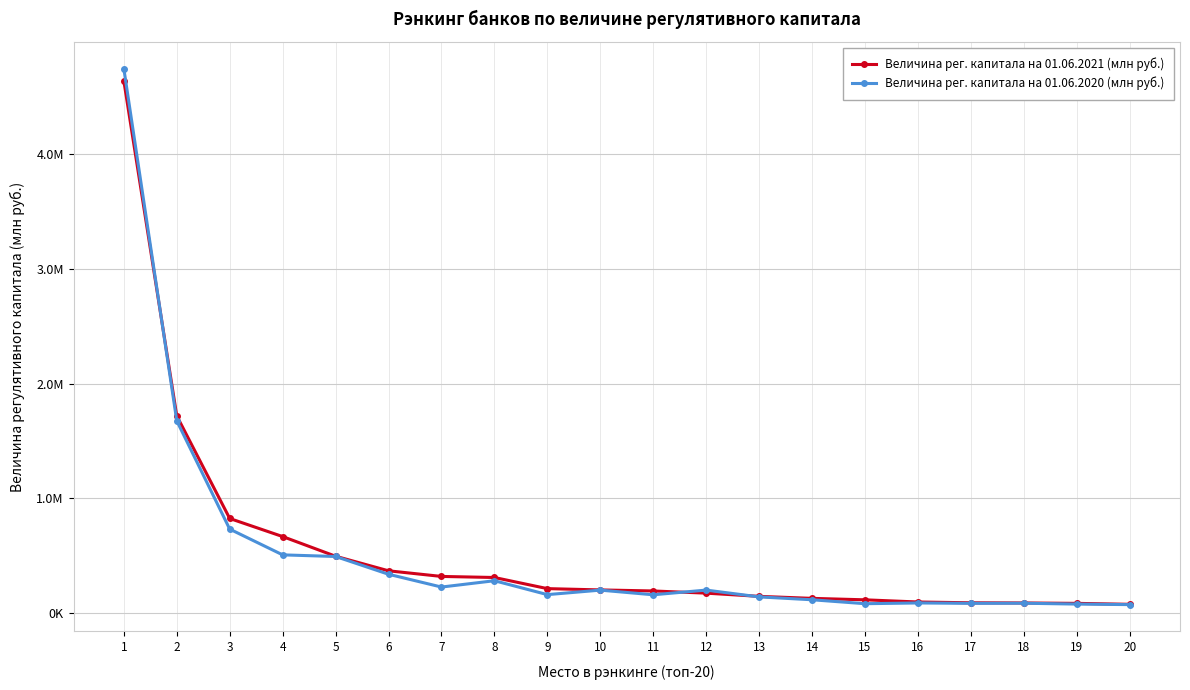

What is the difference between the second highest and second lowest values in the Величина рег. капитала на 01.06.2020 (млн руб.) series?

1597748.8